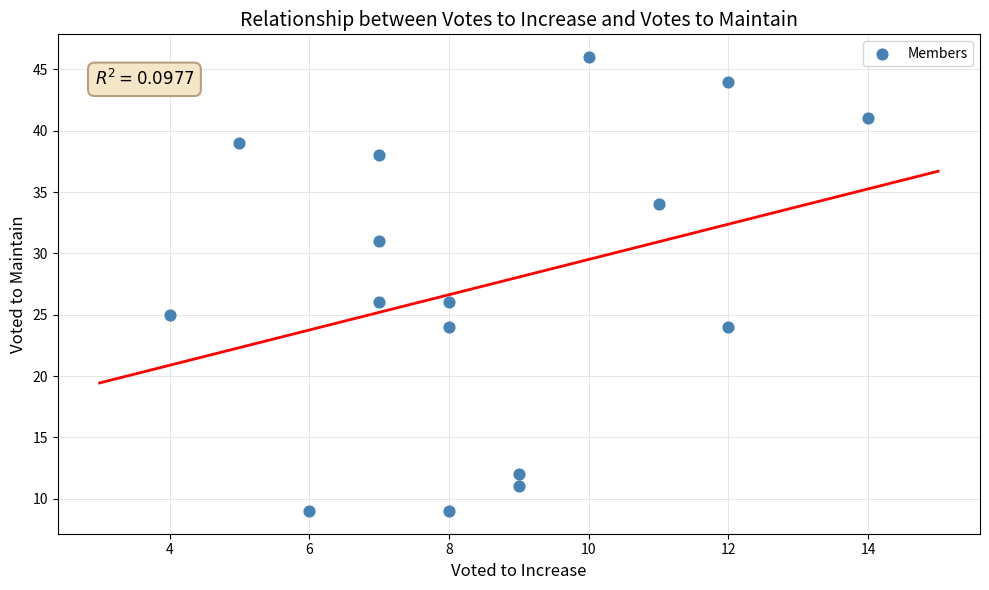

What is the range of X values (max minus min)?

10